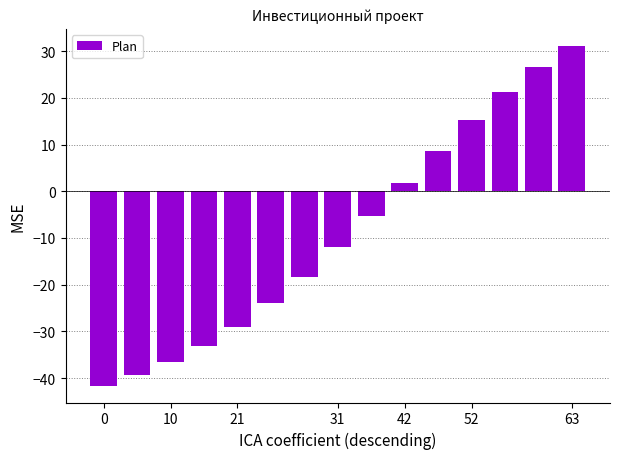

What is the difference between the maximum and minimum values?

72.7